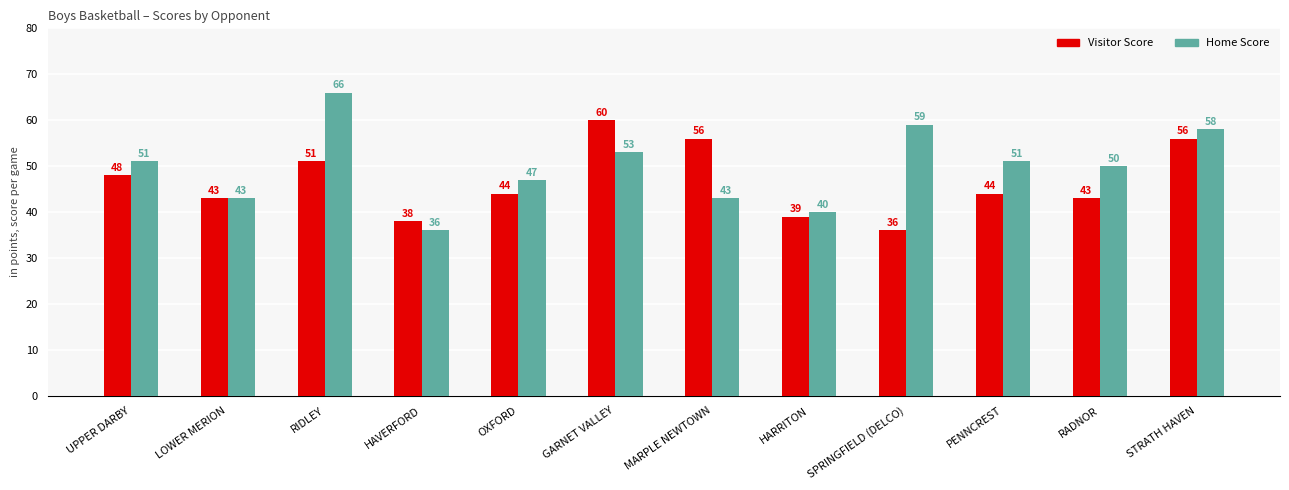

Does the chart contain stacked bars?

No